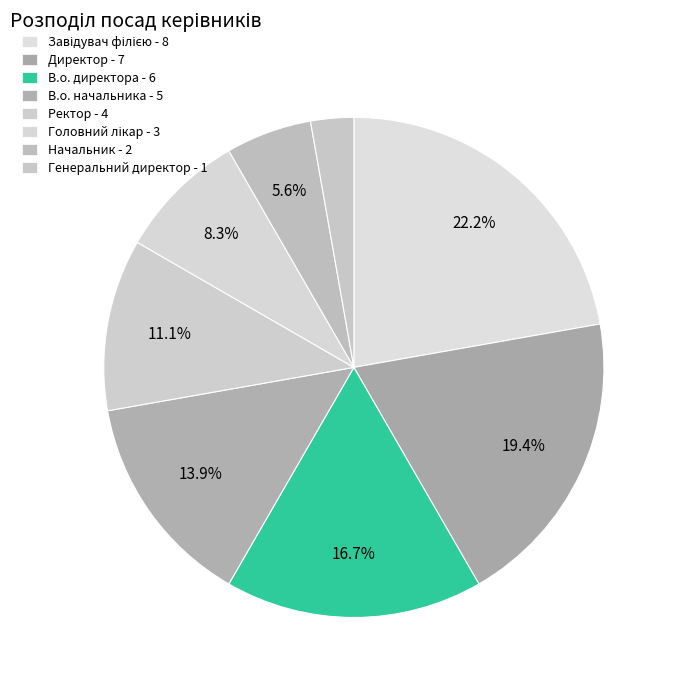

How many segments does this pie chart have?

8